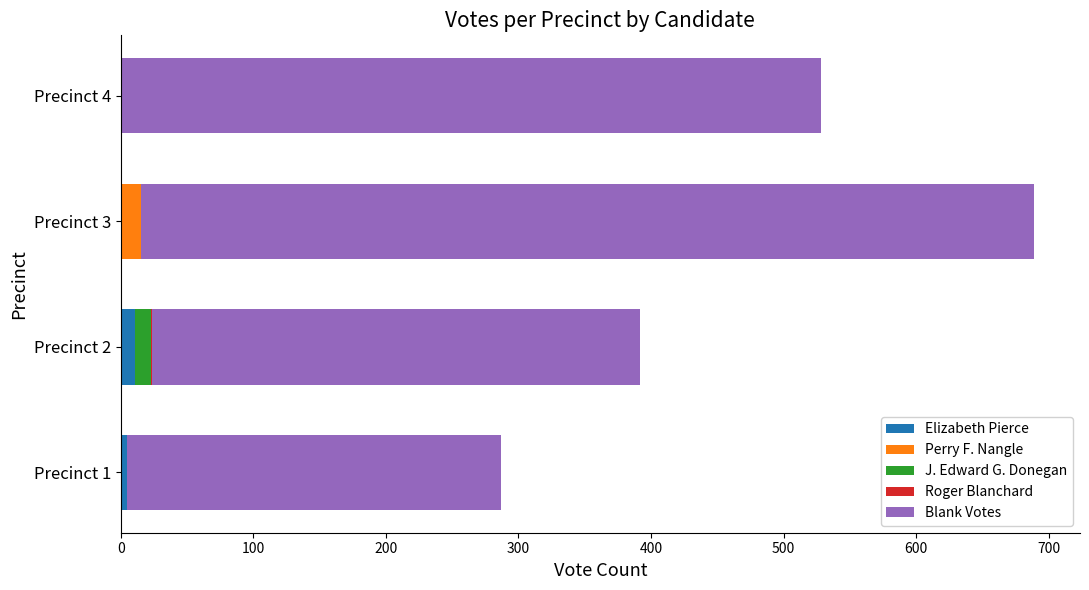

At which category is the sum across all series the highest?

Precinct 3